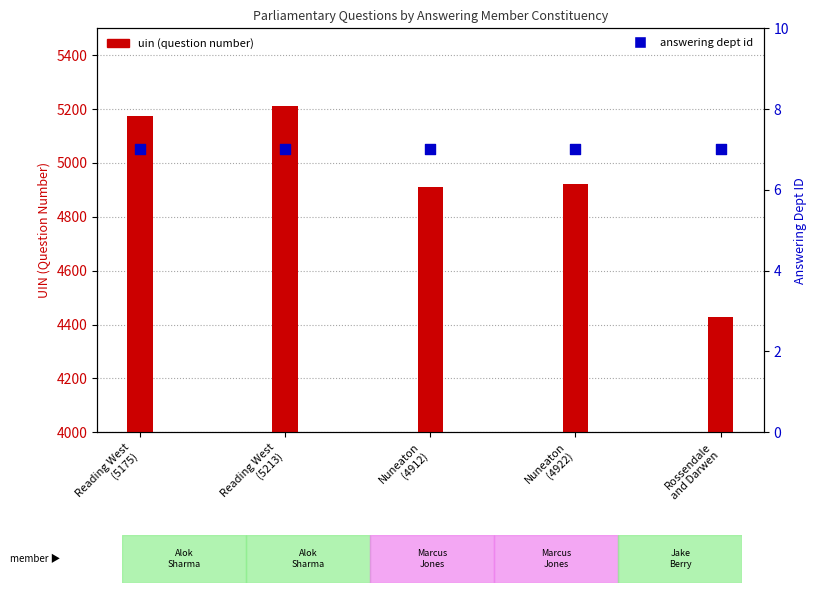

Which series reaches the maximum Y coordinate?

uin (question number)